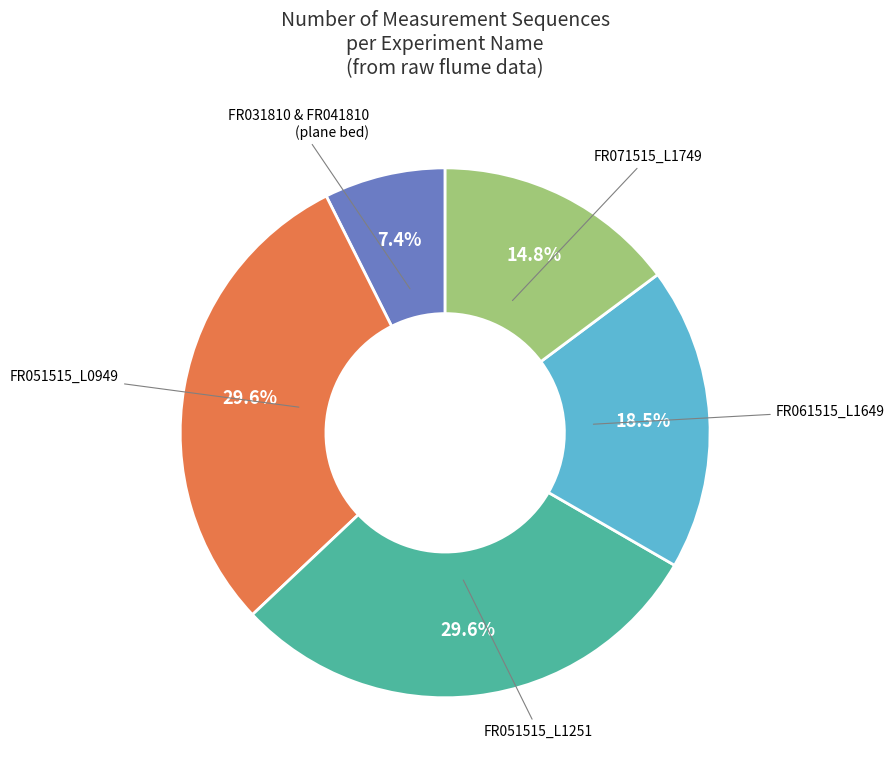

Does any single category account for the majority?

No